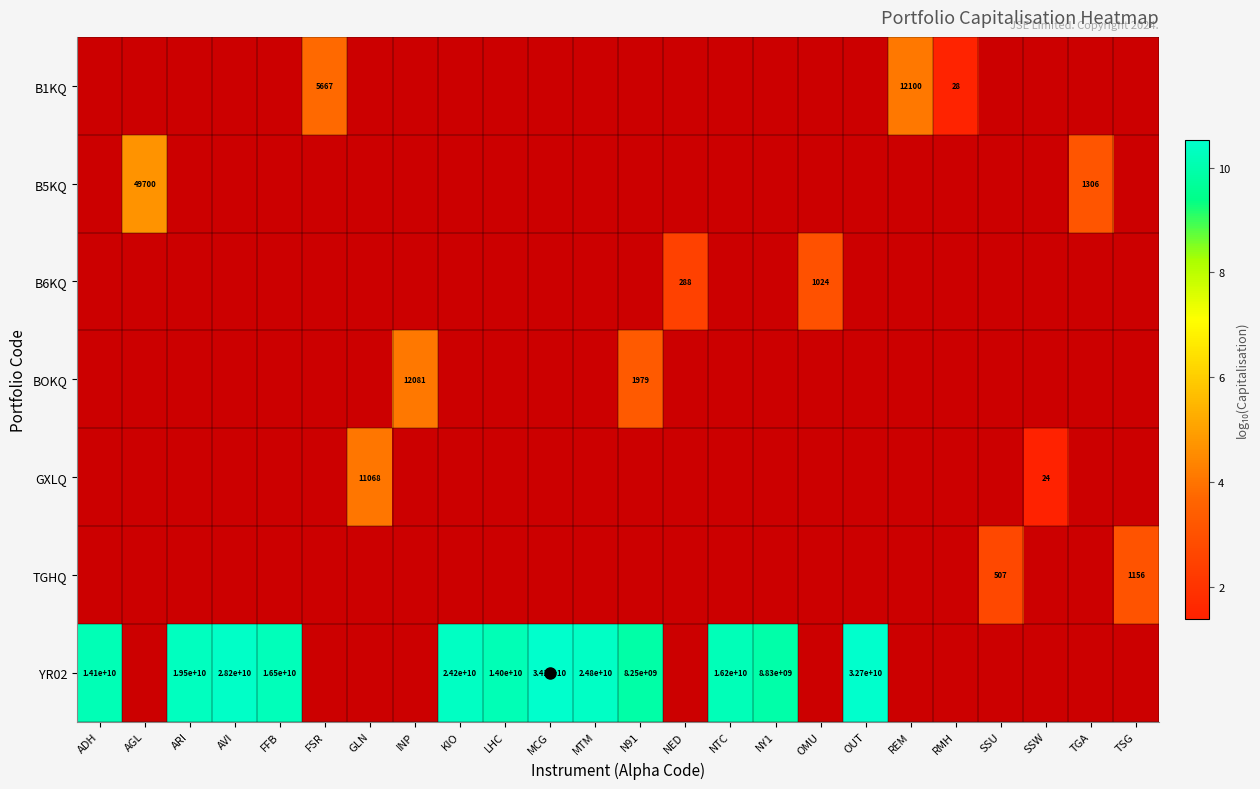

Where does the BOKQ series first go above 3?

INP